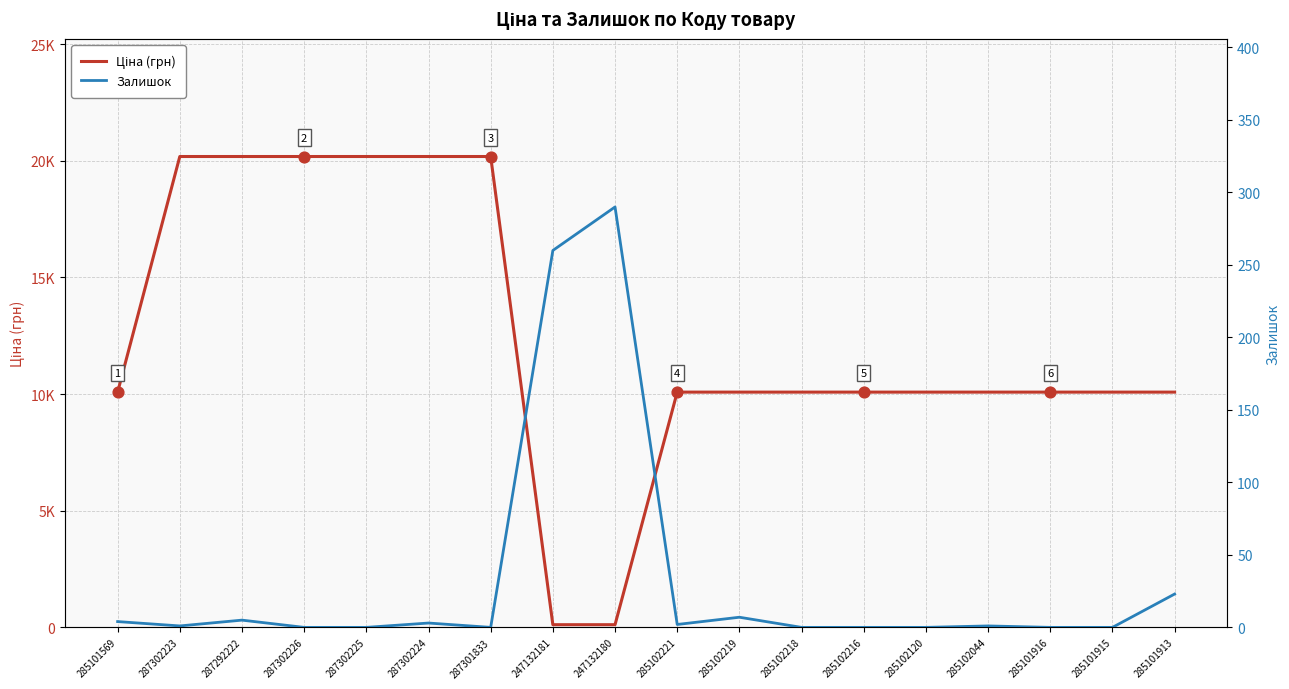

What is the total value across all series at 247132180?

405.4